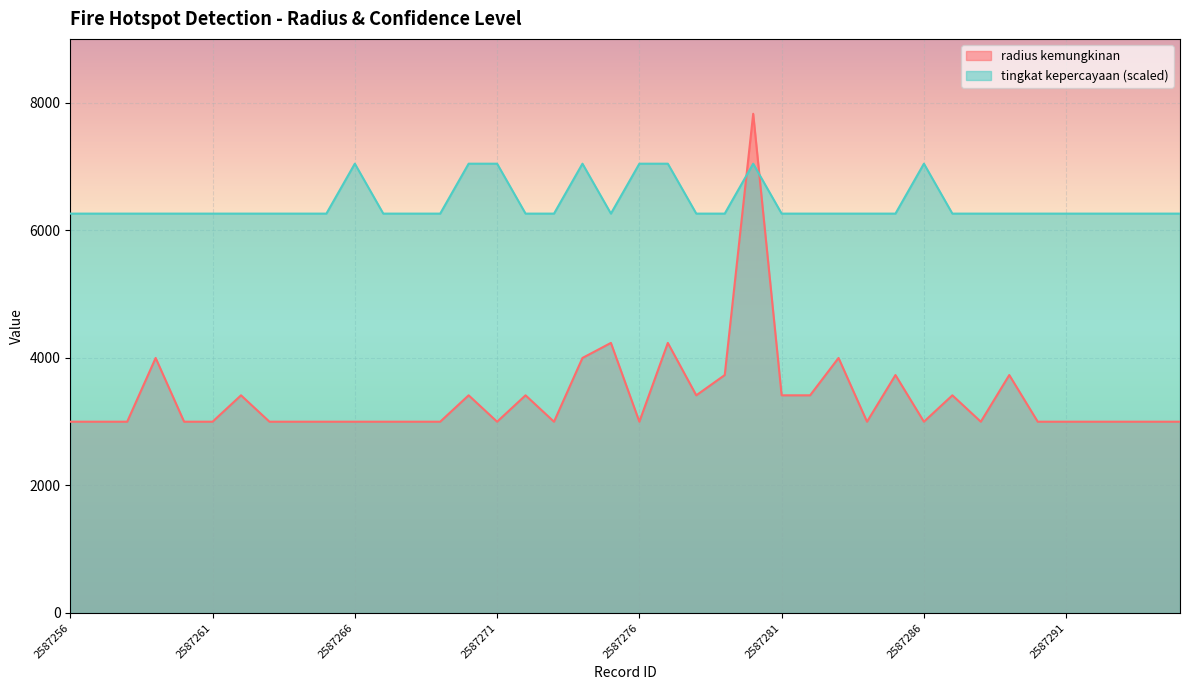

What is the difference between the maximum and minimum values in the radius kemungkinan series?

4830